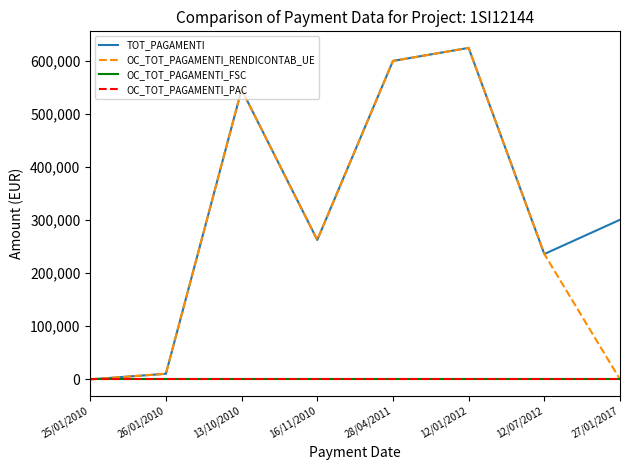

Is it true that OC_TOT_PAGAMENTI_RENDICONTAB_UE equals 15968.4 at 26/01/2010?

False